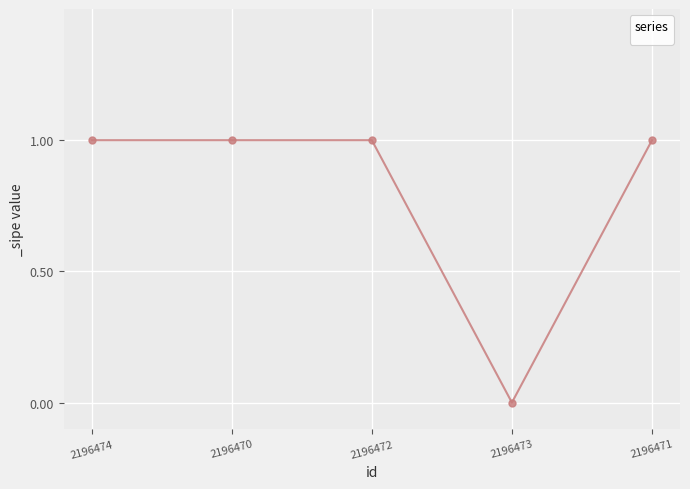

How many distinct data groups are displayed?

1